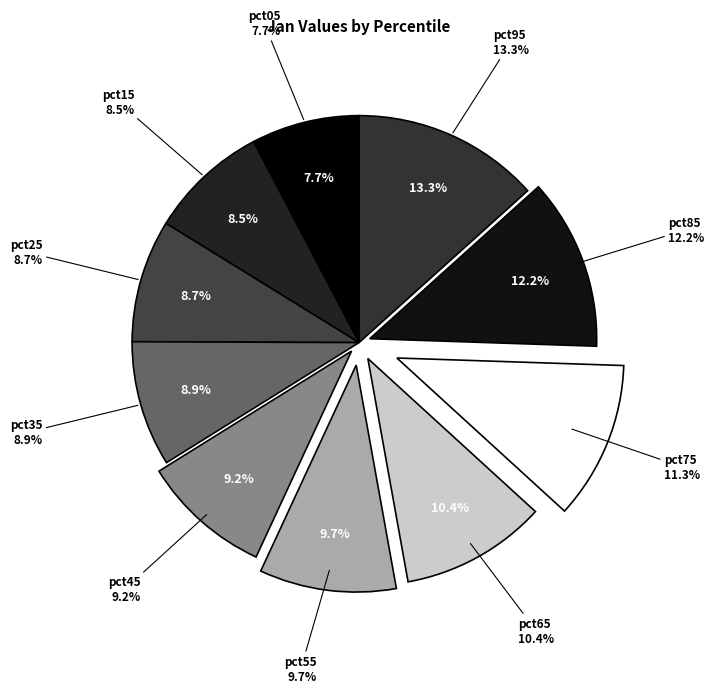

How many segments does this pie chart have?

10